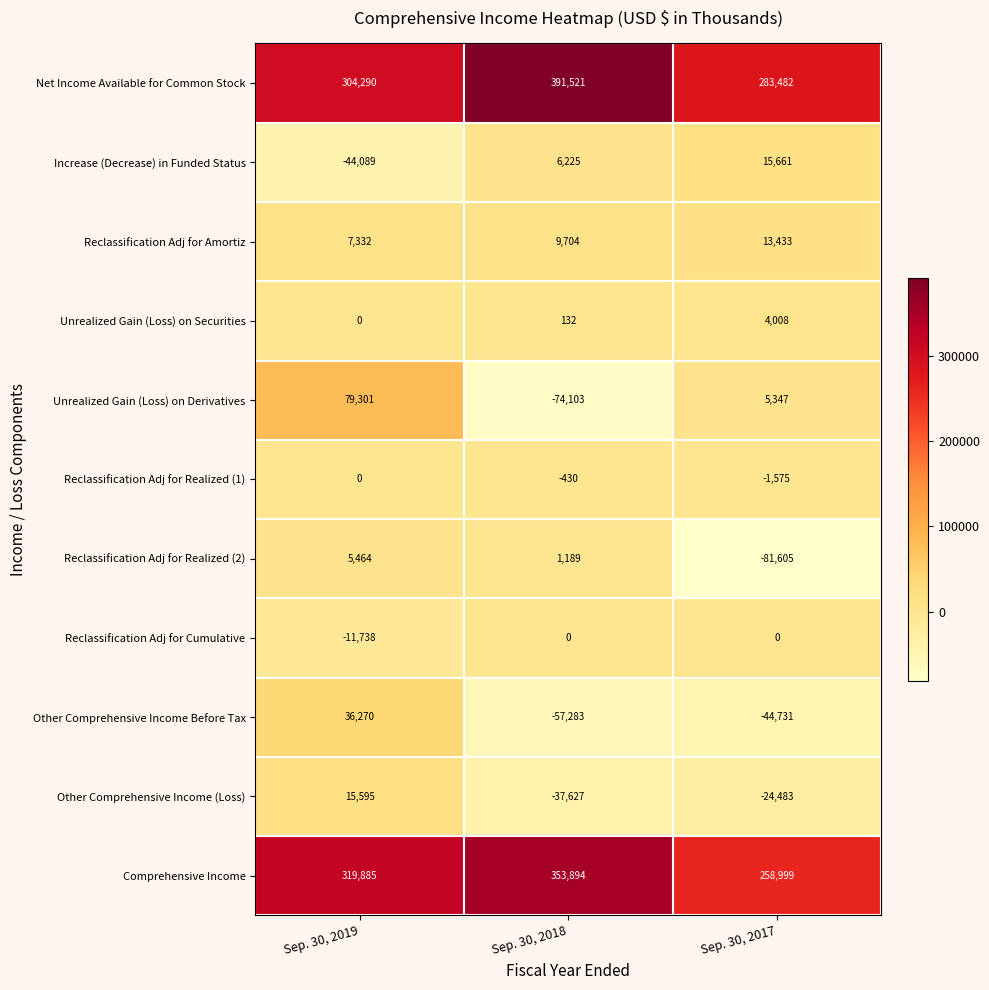

What is the sum of the Unrealized Gain (Loss) on Derivatives values at Sep. 30, 2018 and Sep. 30, 2017?

-68756